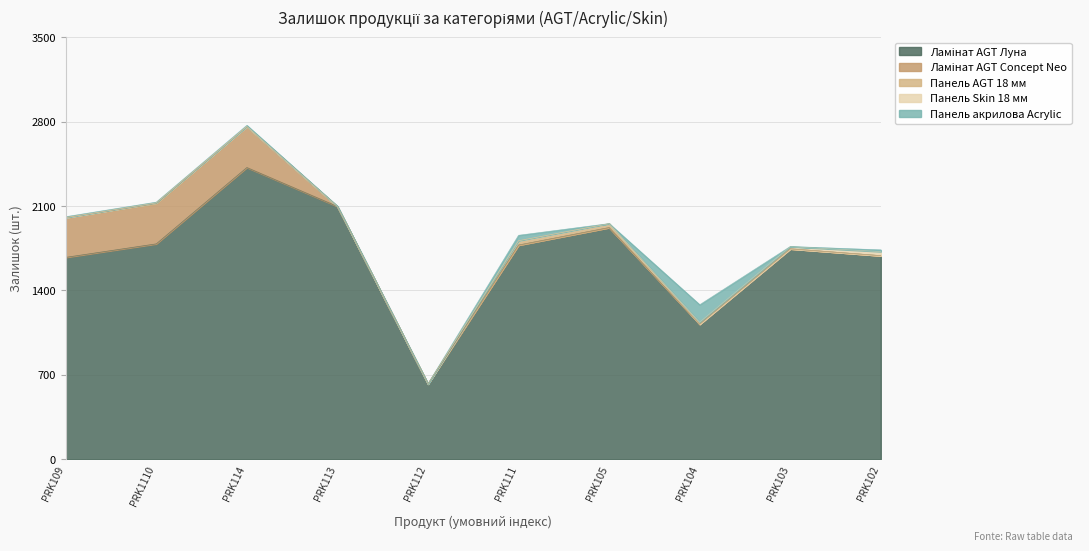

Where is the first local minimum for Ламінат AGT Луна?

PRK112